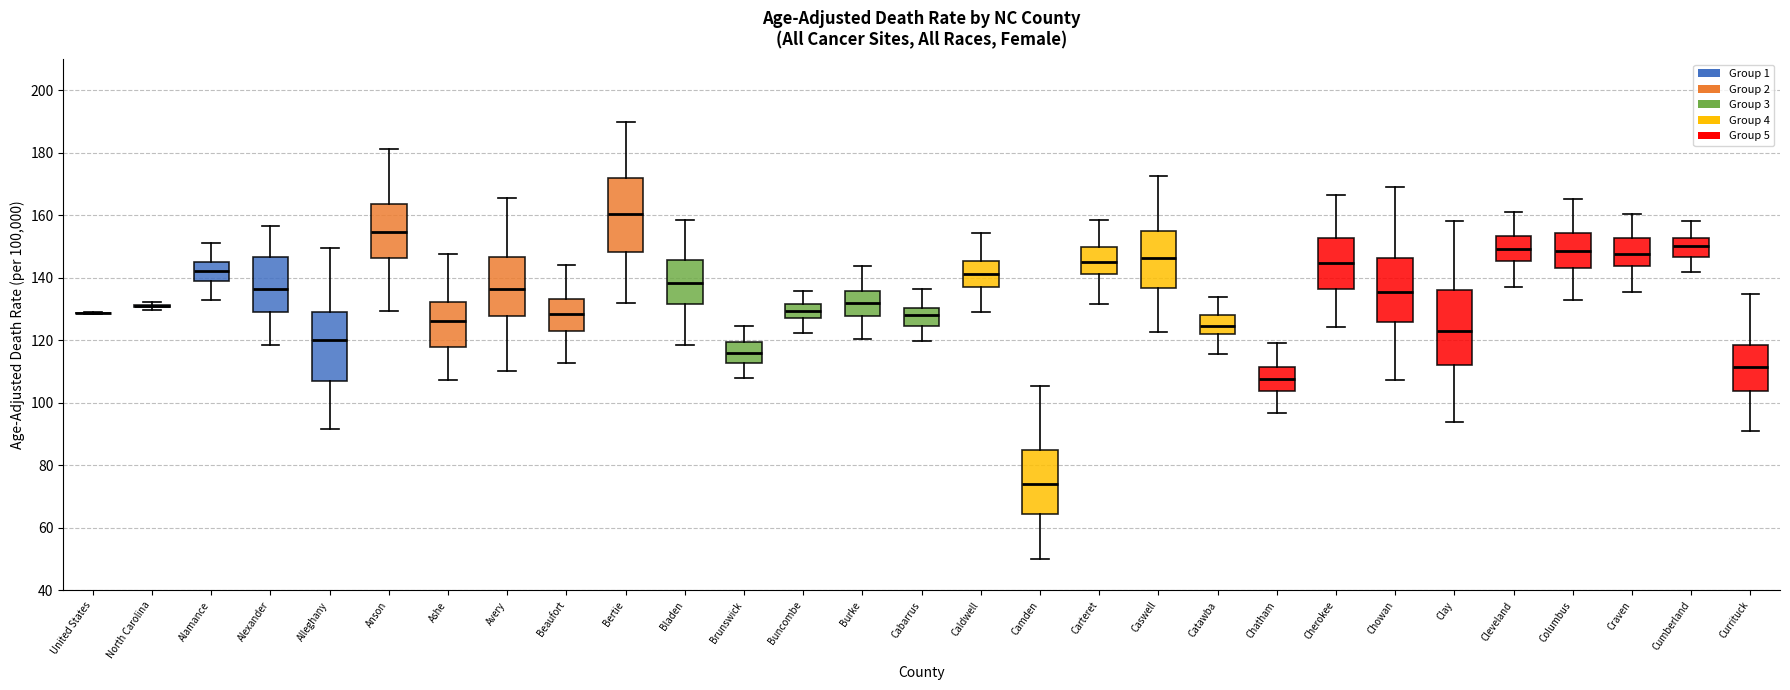

Reading left to right, transcribe this box plot: for each box, give where its median line is, the range the box spans, and where its two whiskers end, as read against the y-axis. The values are not printed on the chart, so give them approximately, as read against the axis.

United States: box collapsed to a line at 128, whiskers 128 to 128
North Carolina: box collapsed to a line at 130, whiskers 130 to 132
Alamance: median 142, box 140 to 146, whiskers 132 to 152
Alexander: median 136, box 130 to 146, whiskers 118 to 156
Alleghany: median 120, box 106 to 130, whiskers 92 to 150
Anson: median 154, box 146 to 164, whiskers 130 to 182
Ashe: median 126, box 118 to 132, whiskers 108 to 148
Avery: median 136, box 128 to 146, whiskers 110 to 166
Beaufort: median 128, box 124 to 134, whiskers 112 to 144
Bertie: median 160, box 148 to 172, whiskers 132 to 190
Bladen: median 138, box 132 to 146, whiskers 118 to 158
Brunswick: median 116, box 112 to 120, whiskers 108 to 124
Buncombe: median 130, box 128 to 132, whiskers 122 to 136
Burke: median 132, box 128 to 136, whiskers 120 to 144
Cabarrus: median 128, box 124 to 130, whiskers 120 to 136
Caldwell: median 142, box 138 to 146, whiskers 130 to 154
Camden: median 74, box 64 to 84, whiskers 50 to 106
Carteret: median 144, box 142 to 150, whiskers 132 to 158
Caswell: median 146, box 136 to 156, whiskers 122 to 172
Catawba: median 124, box 122 to 128, whiskers 116 to 134
Chatham: median 108, box 104 to 112, whiskers 96 to 120
Cherokee: median 144, box 136 to 152, whiskers 124 to 166
Chowan: median 136, box 126 to 146, whiskers 108 to 170
Clay: median 124, box 112 to 136, whiskers 94 to 158
Cleveland: median 150, box 146 to 154, whiskers 138 to 162
Columbus: median 148, box 144 to 154, whiskers 132 to 166
Craven: median 148, box 144 to 152, whiskers 136 to 160
Cumberland: median 150, box 146 to 152, whiskers 142 to 158
Currituck: median 112, box 104 to 118, whiskers 90 to 134